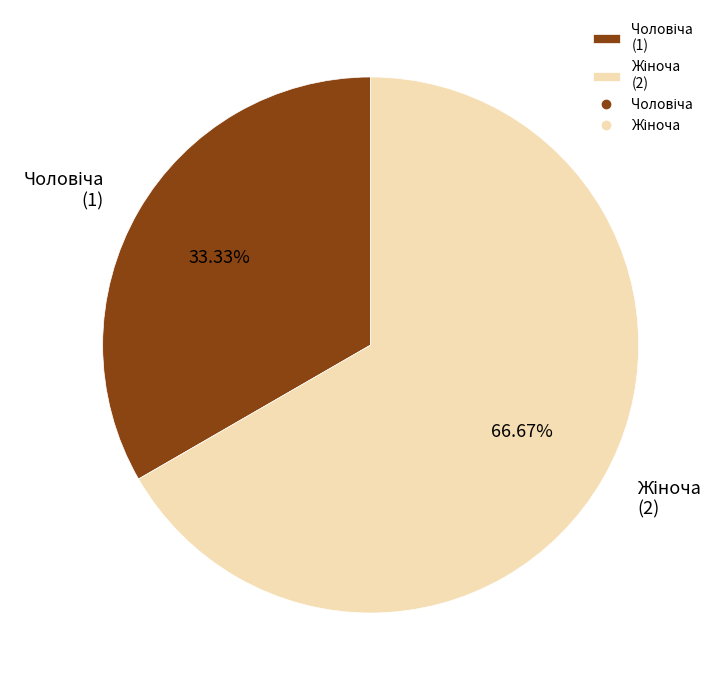

Is there a majority slice in this chart?

Yes